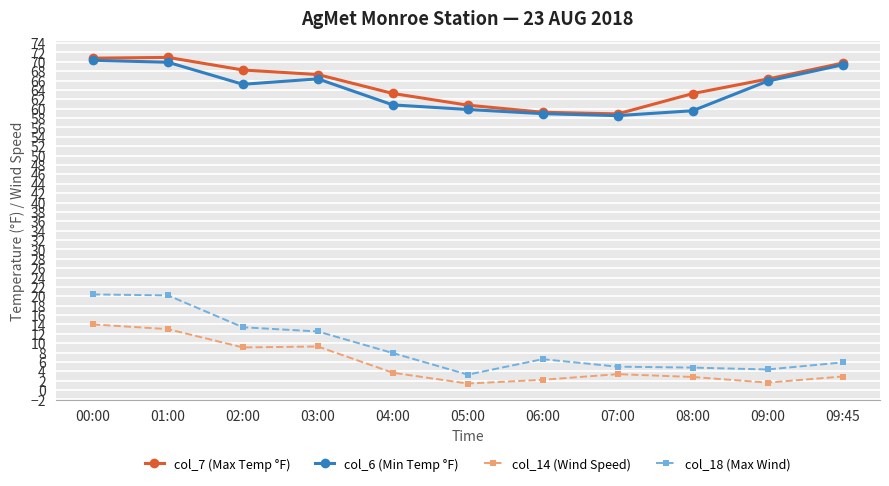

What is the label of the 1st point from the left?

00:00